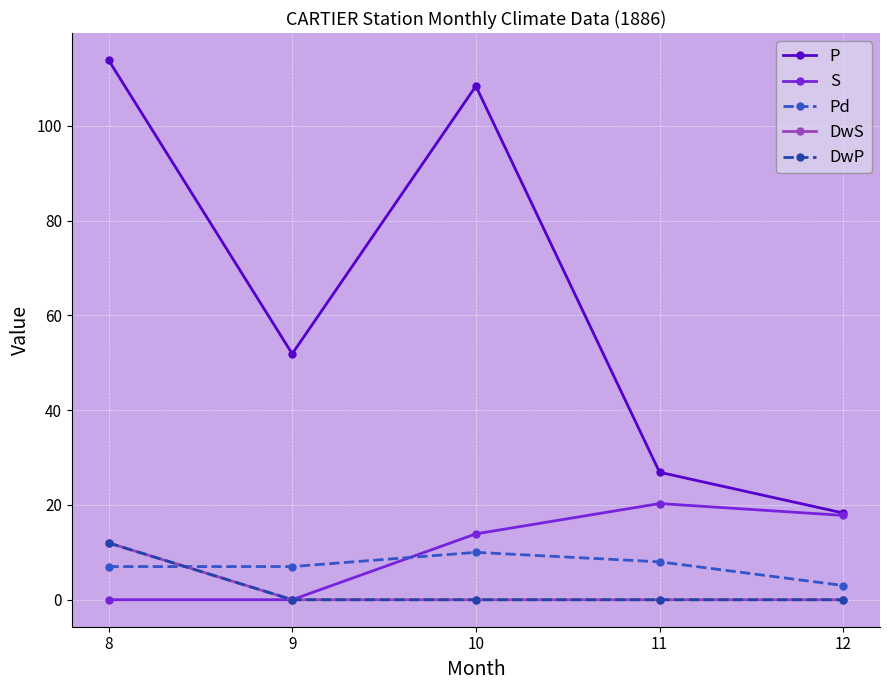

At which category does the chart reach its peak across all series?

8